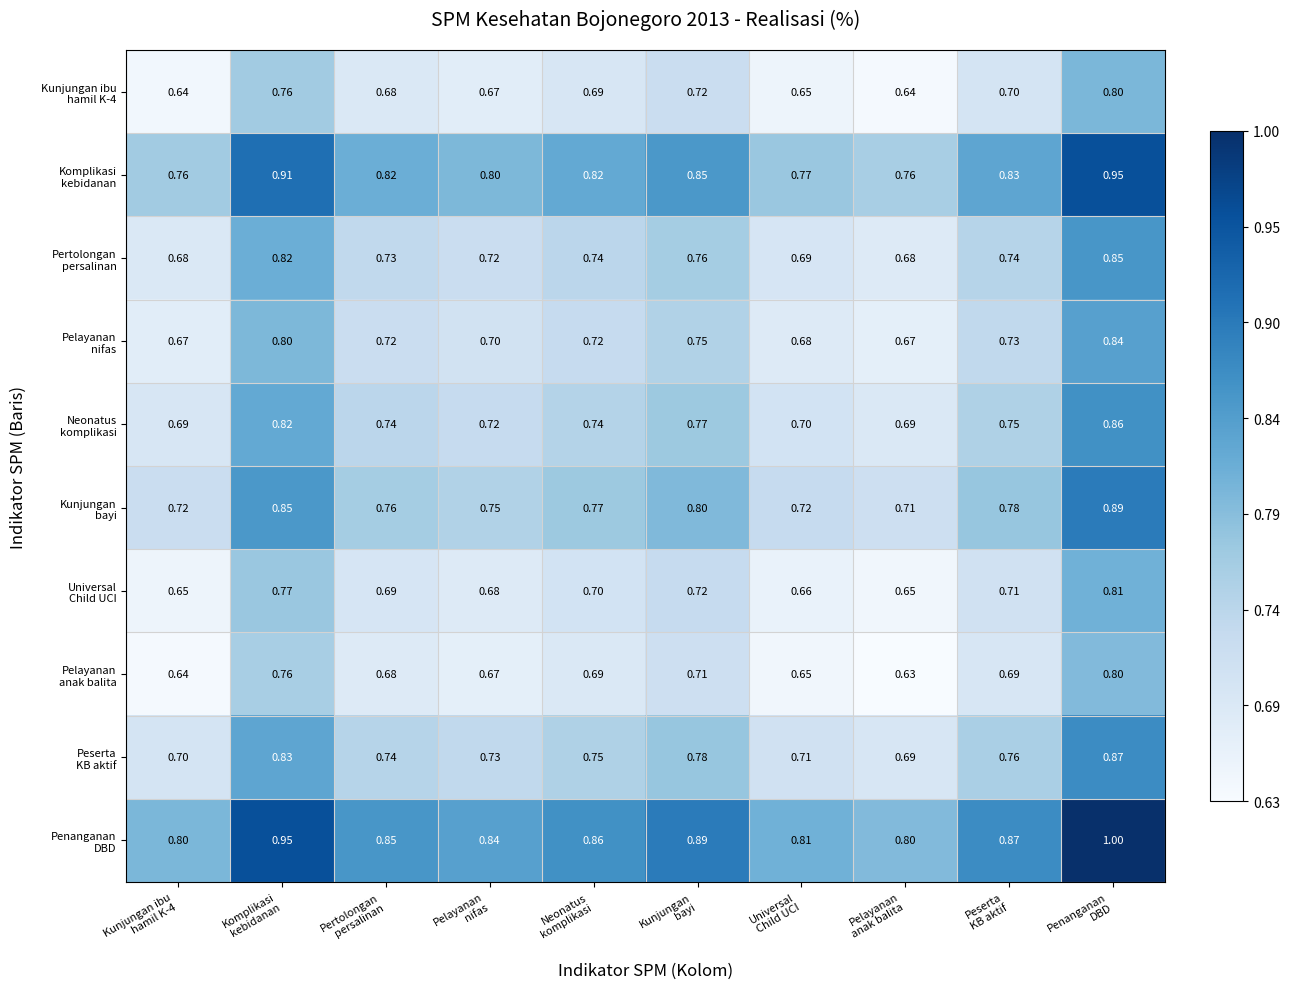

How many categories are shown in the chart?

10